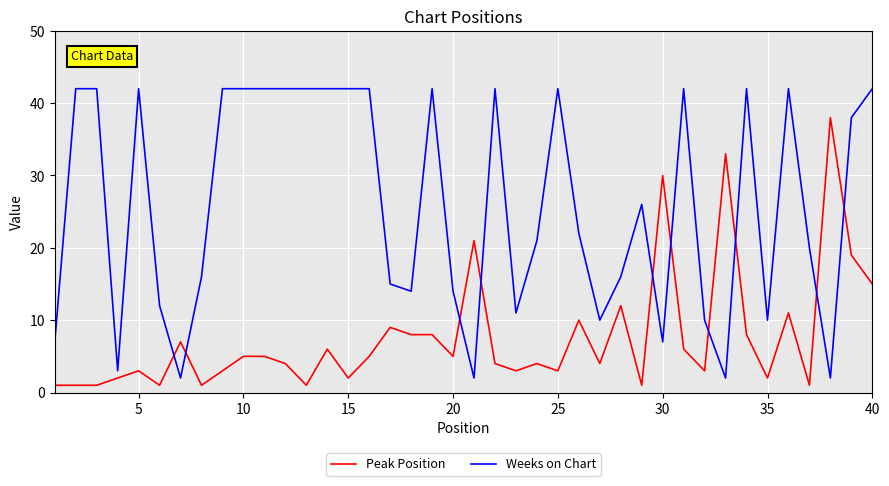

List the series in order of their peak value, highest first.

Weeks on Chart, Peak Position